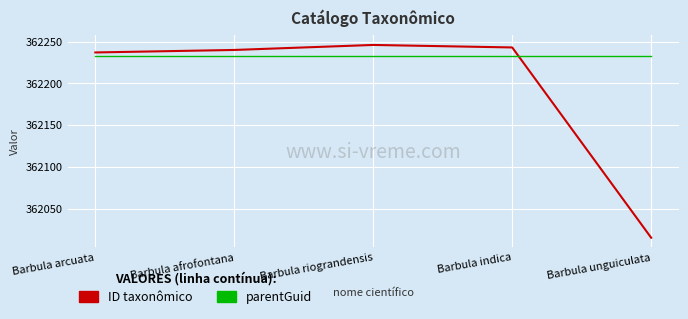

What are all the series names shown in the legend?

ID taxonômico, parentGuid